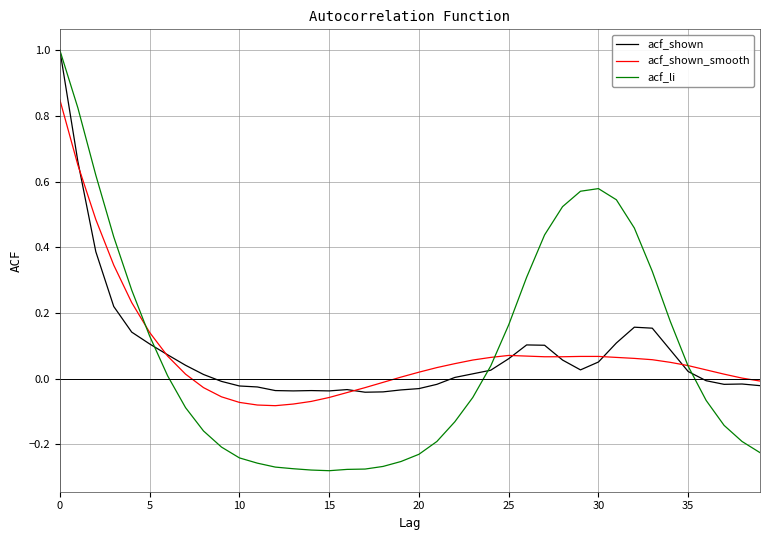

Rank the series by their average value, from lowest to highest.

acf_li, acf_shown_smooth, acf_shown